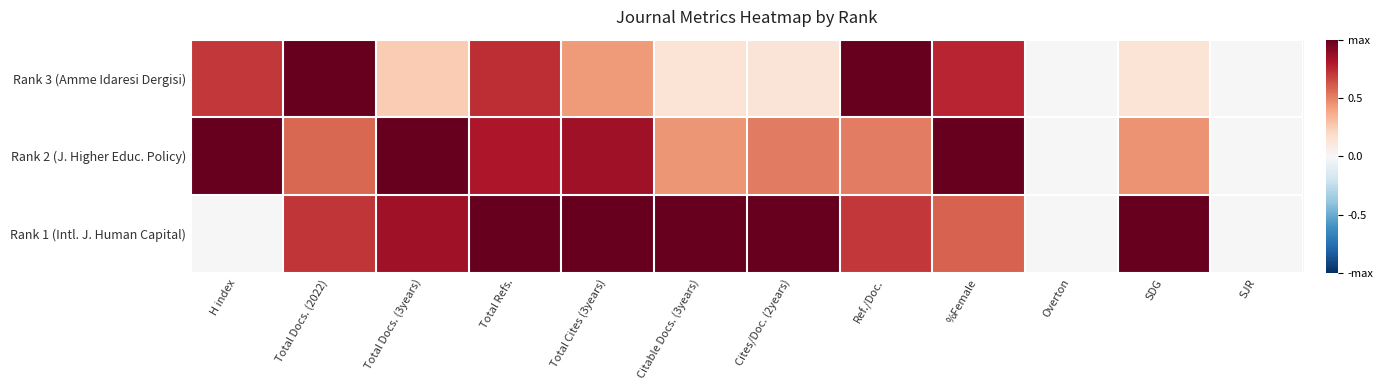

What is the spread (max minus min) of values at Total Refs.?

0.3